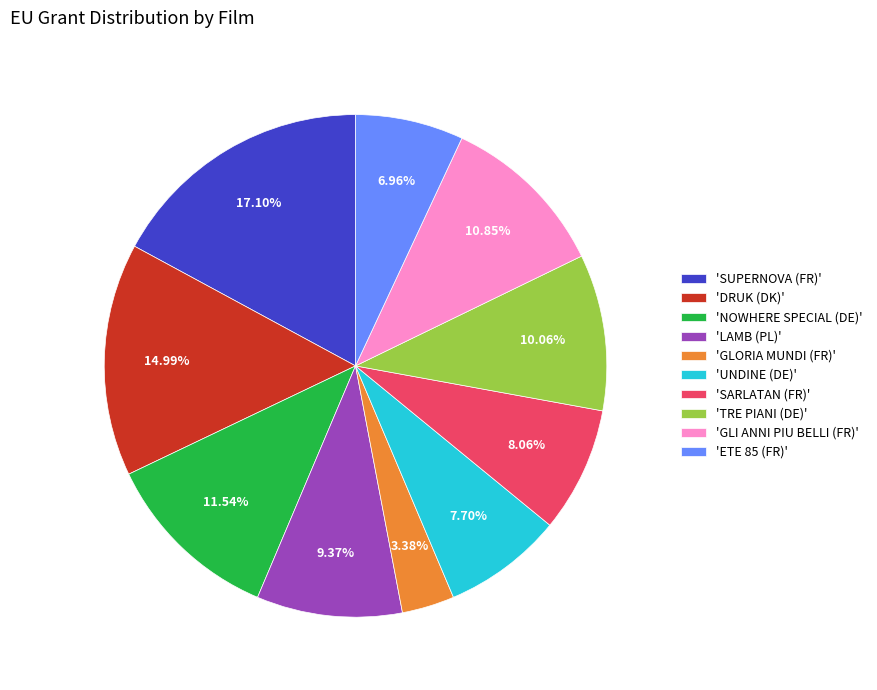

To the nearest percent, what is the difference between the largest and smallest slice percentages?

14%